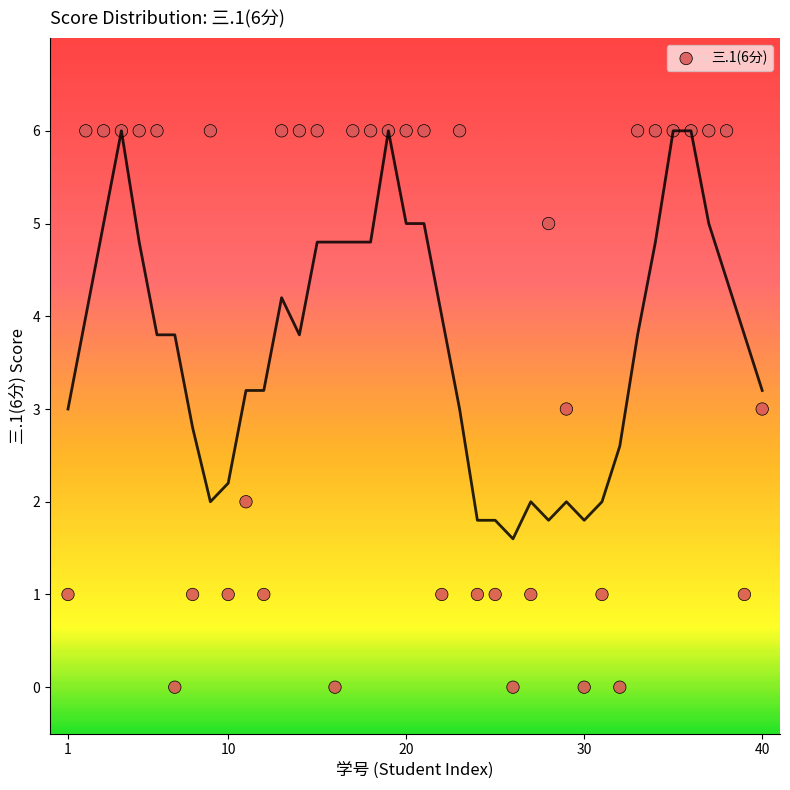

What is the range of Y values (max minus min)?

6